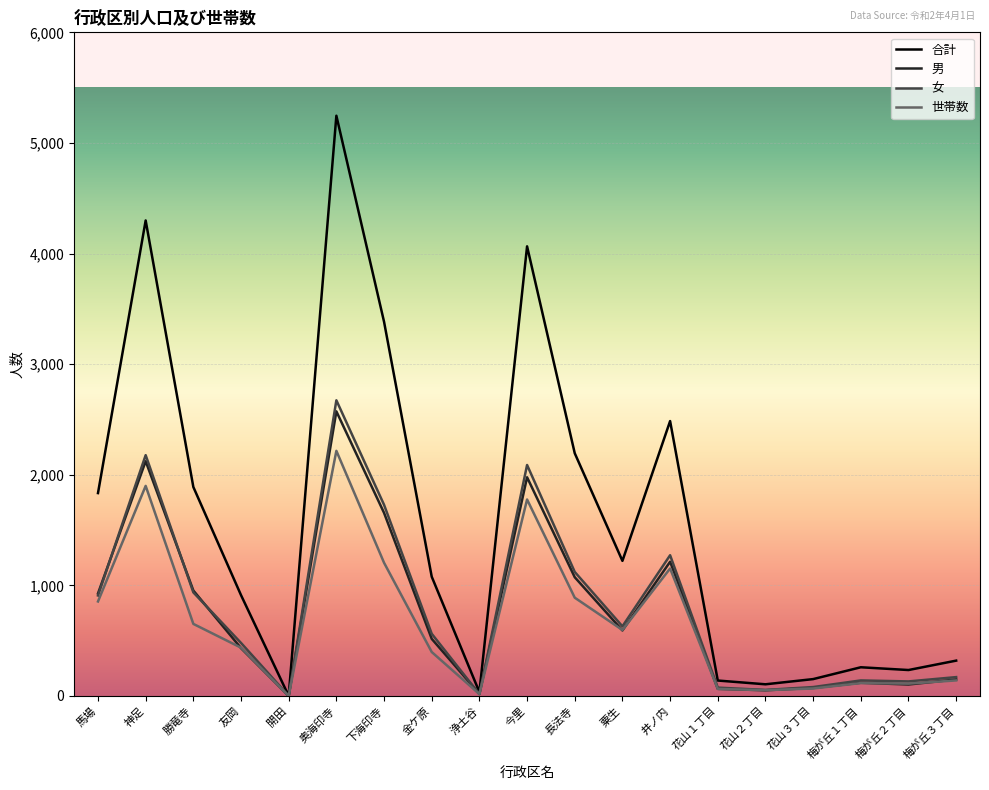

Is the value of 合計 at 浄土谷 greater than the value of 女 at 下海印寺?

No